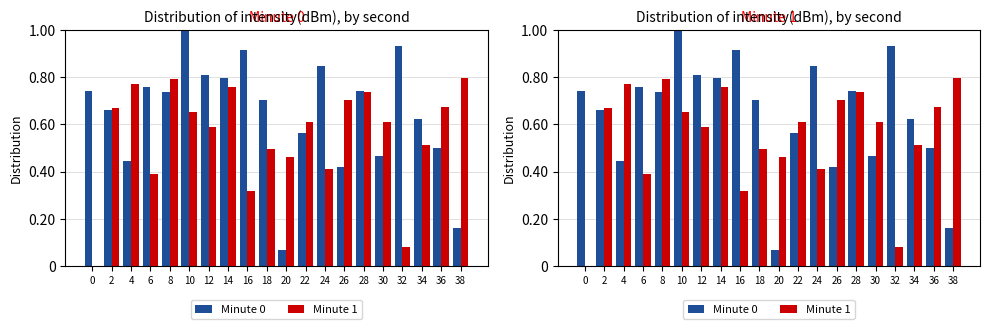

Between 26 and 18, which is larger?

18